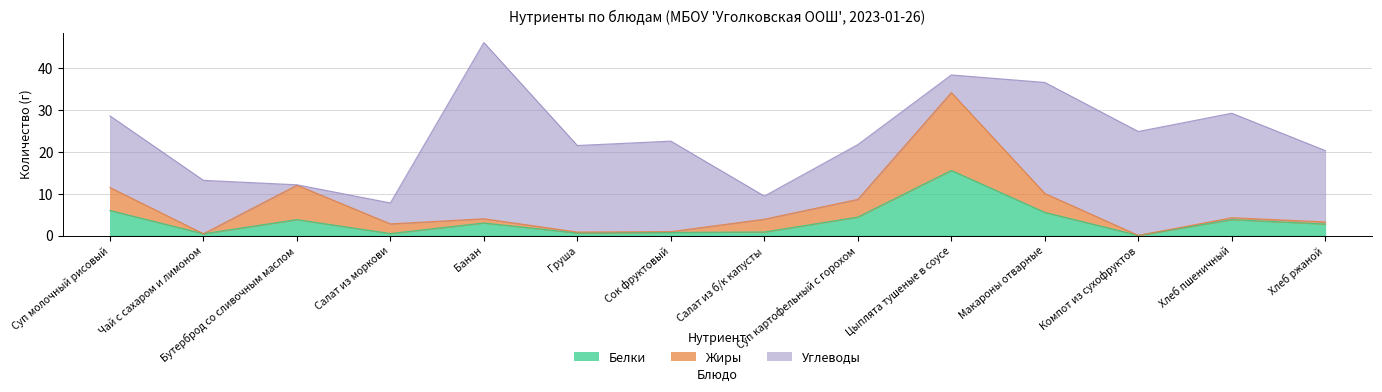

What is the label of the 1st point from the right?

Хлеб ржаной